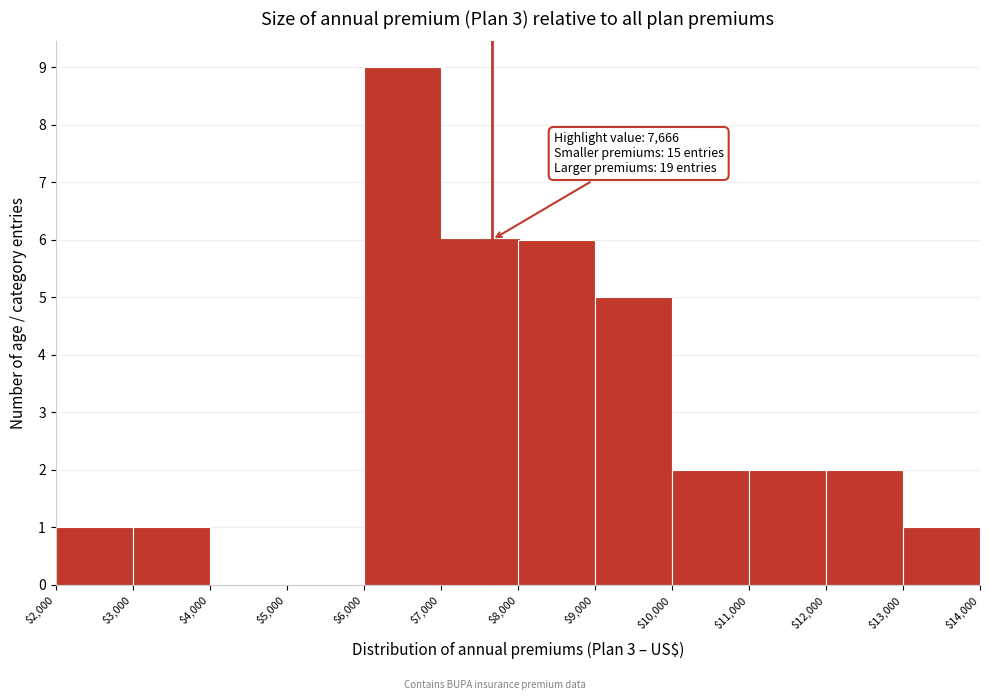

Which range on the x-axis has the tallest bar?

$6,000 to $7,000